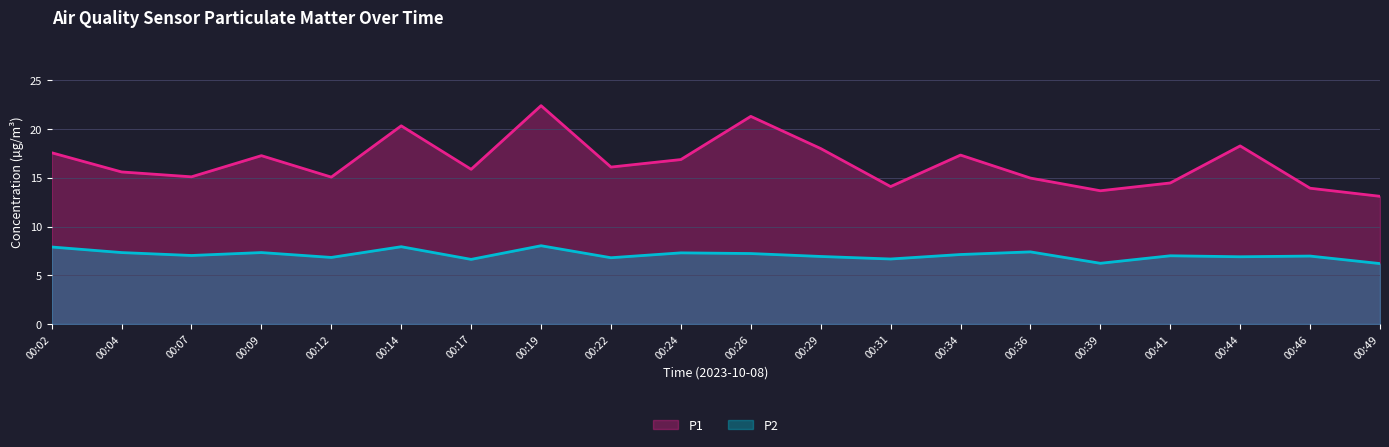

What is the highest value of the P2 series?

8.0